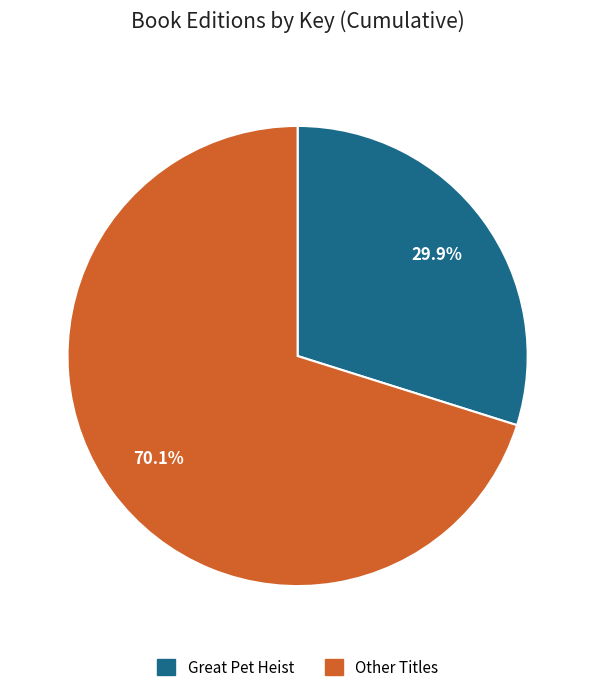

Does any single category account for the majority?

Yes